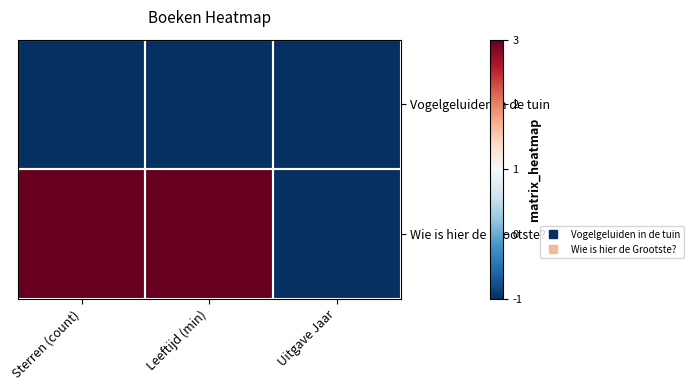

Which series has the widest spread of values?

Wie is hier de Grootste?